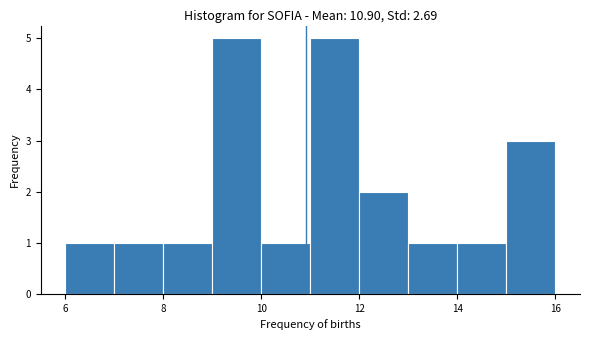

Reading left to right, list every bar in this chart as the range it spans on the x-axis followed by its height. The values are not printed on the chart, so give them approximately, as read against the axis.

6 to 7: 1
7 to 8: 1
8 to 9: 1
9 to 10: 5
10 to 11: 1
11 to 12: 5
12 to 13: 2
13 to 14: 1
14 to 15: 1
15 to 16: 3